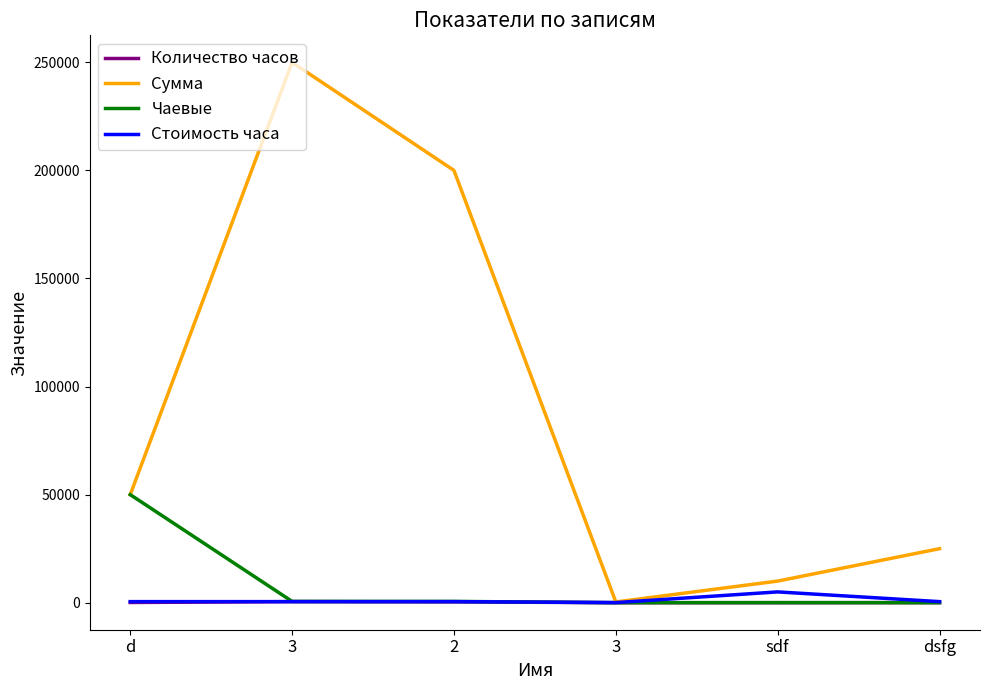

What value does the Сумма series have at sdf, to the nearest 10?

10000